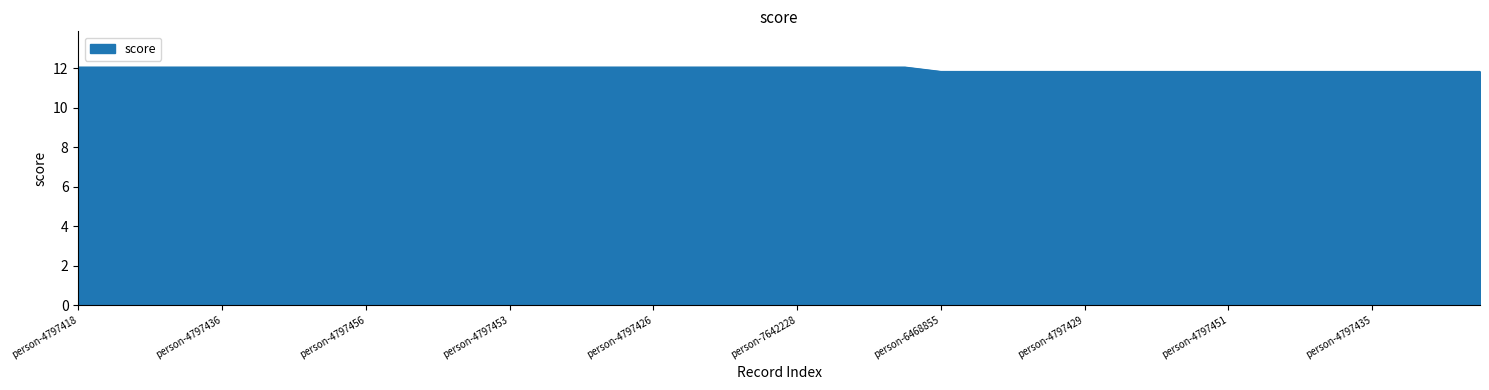

What is the greatest value displayed?

12.1